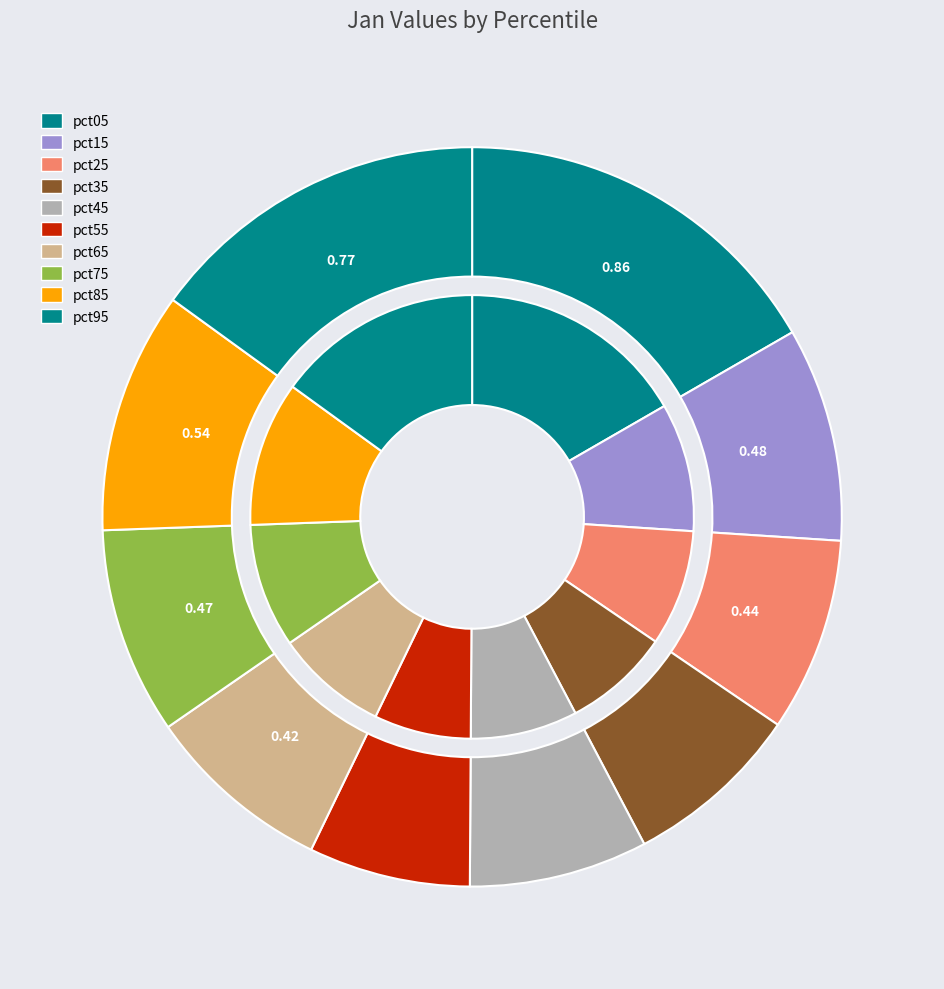

Combined, what portion of the pie is pct45 and pct15?

17.2%